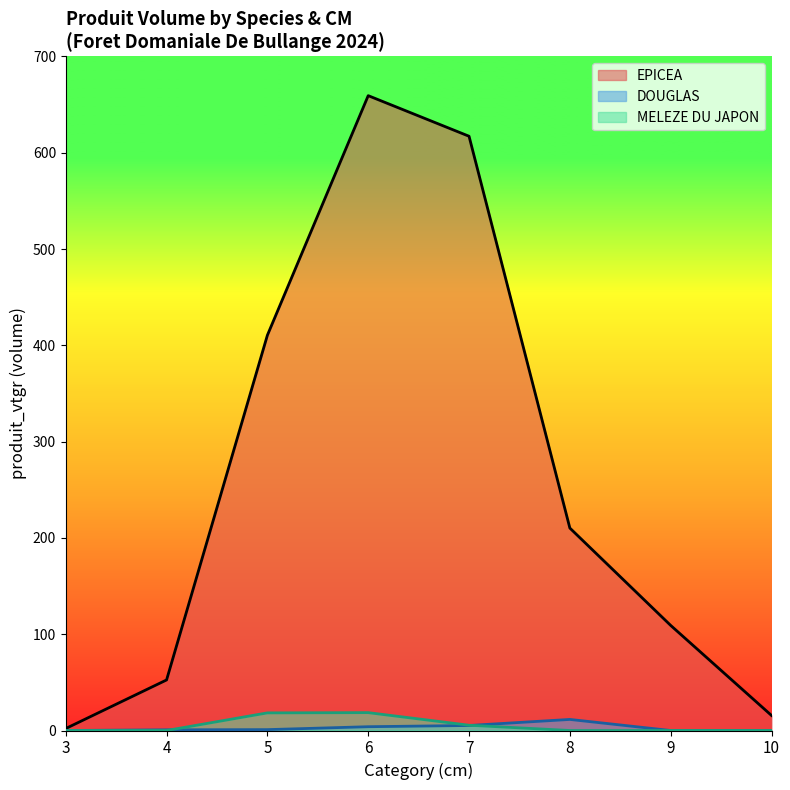

Which series has the largest total across all categories?

EPICEA